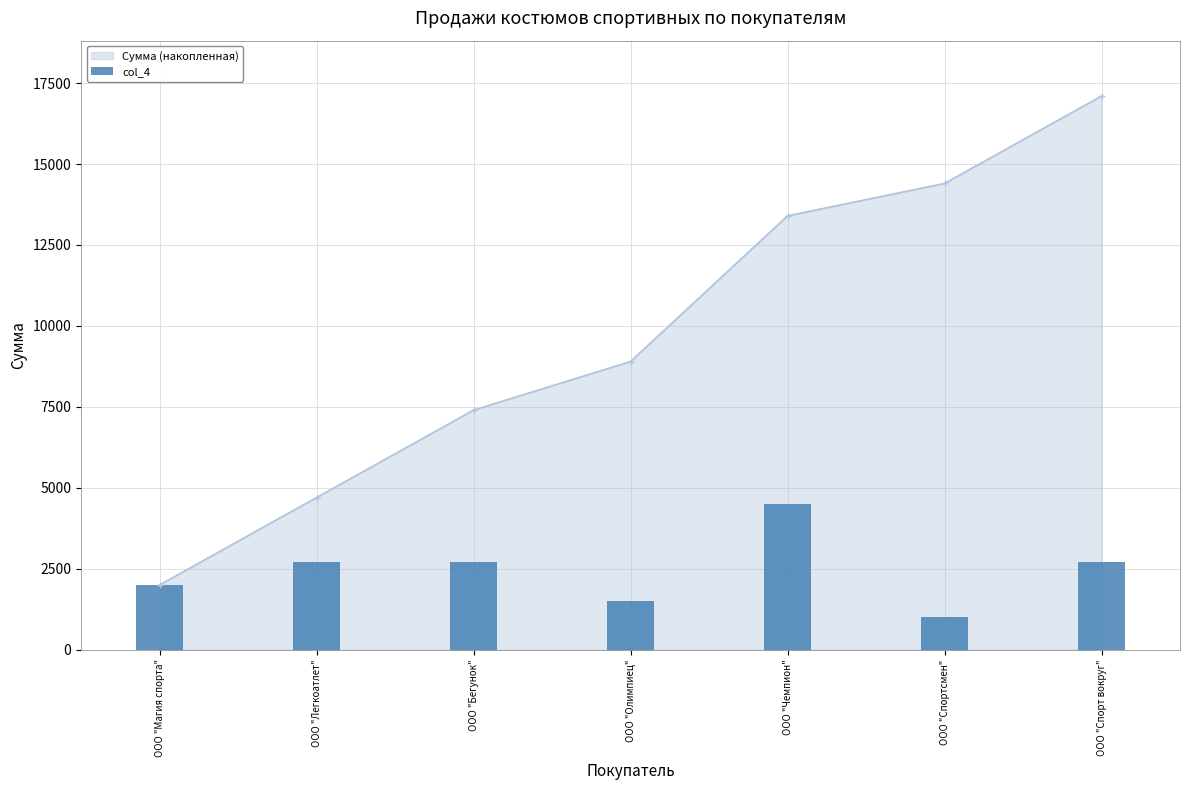

Which label corresponds to the smallest value in the chart?

ООО "Спортсмен"